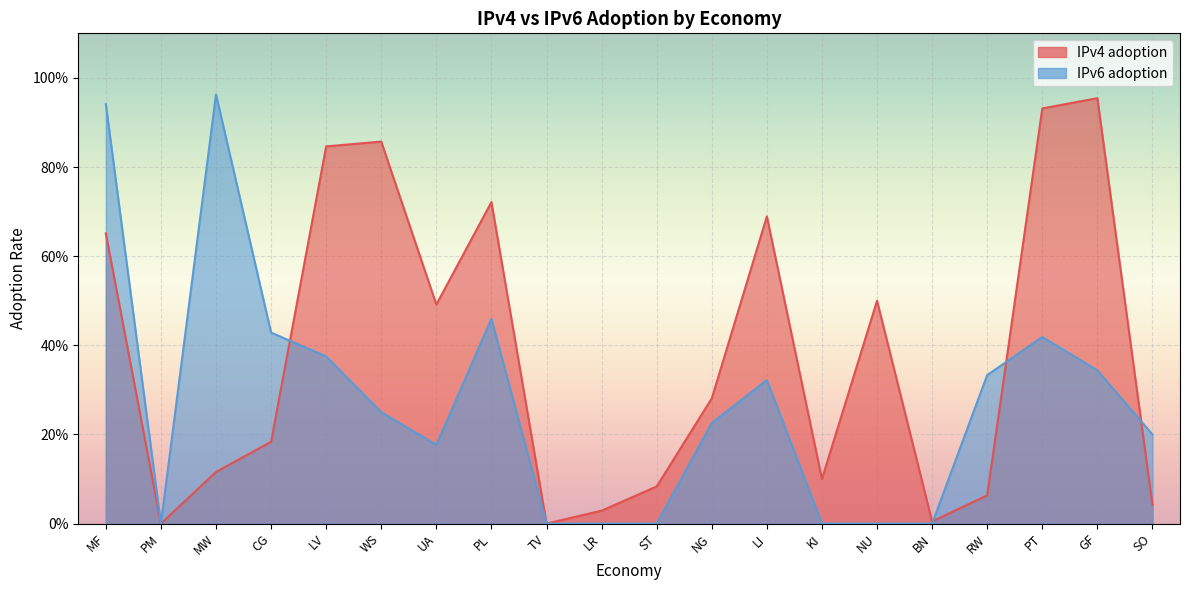

Does the chart display data point markers on the line(s)?

No